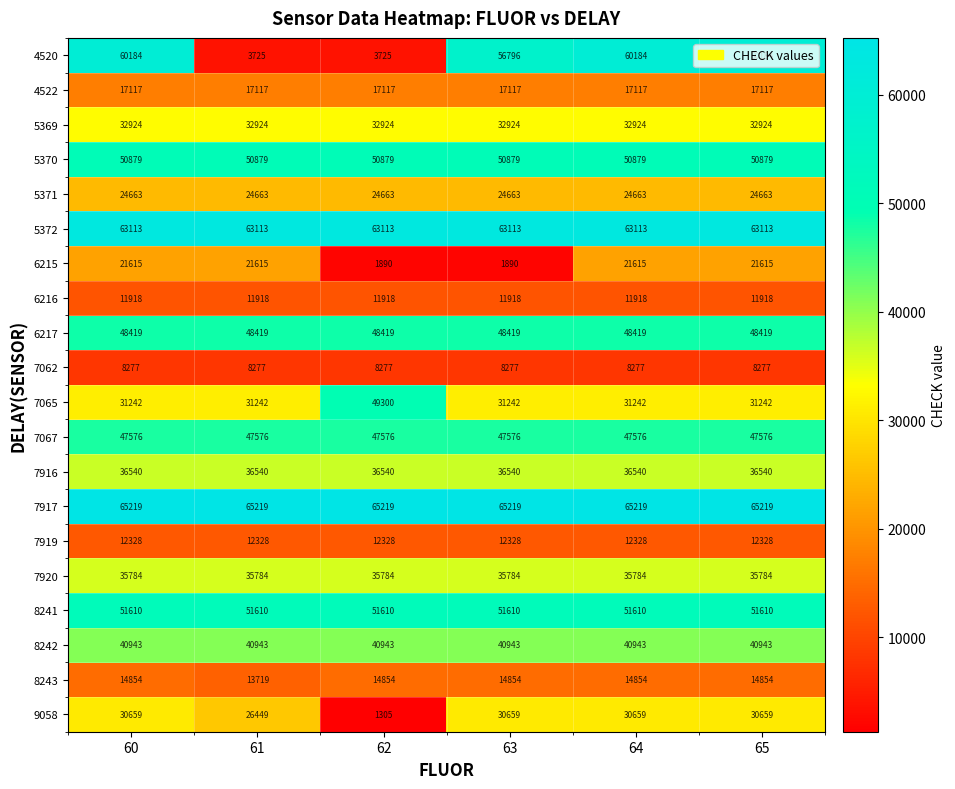

Is the value of 8243 at 65 greater than the value of 7917 at 65?

No